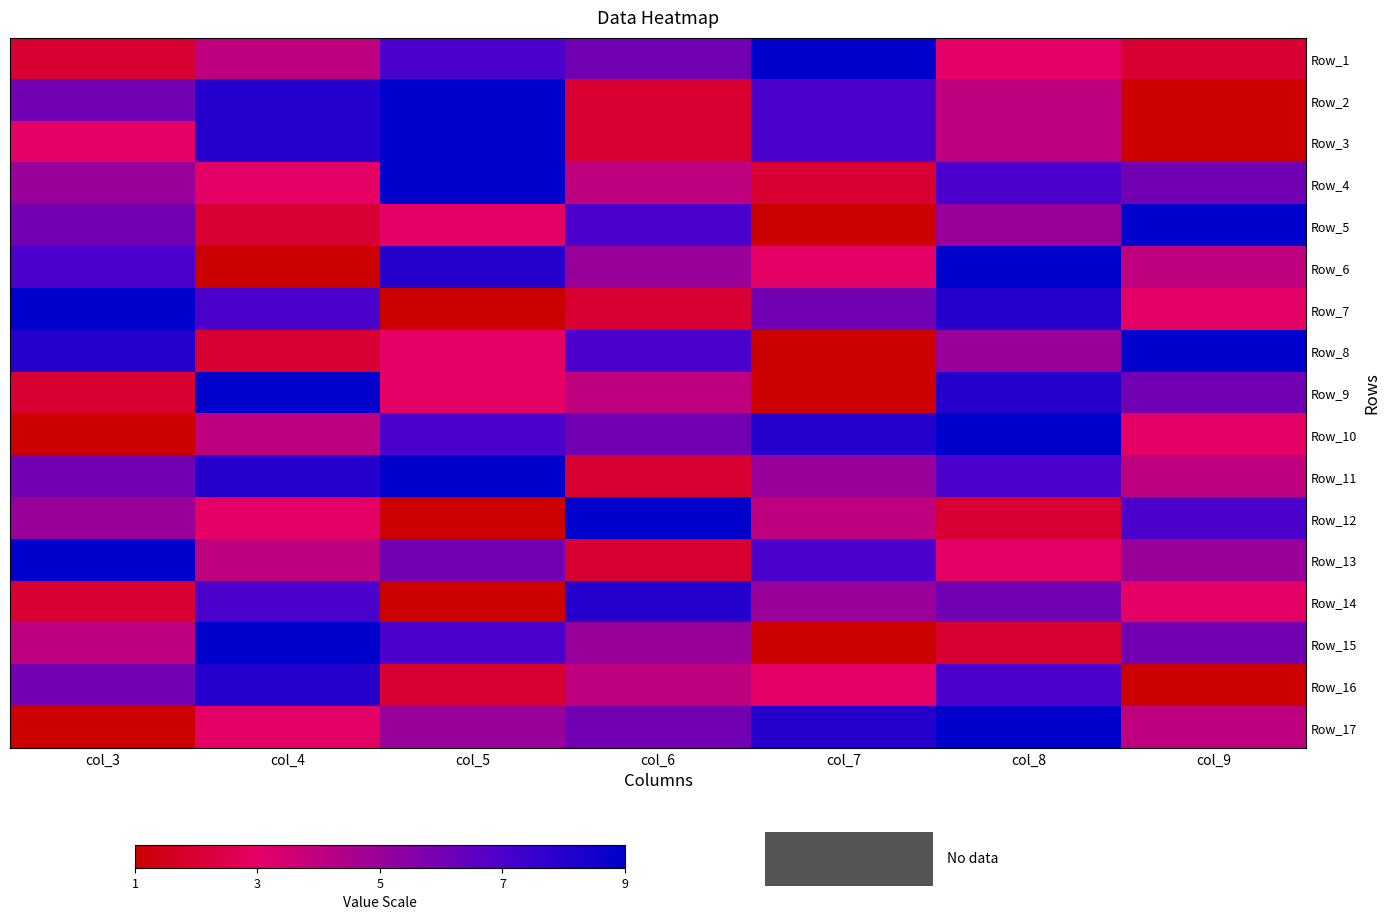

Reading left to right, what are all the values shown in this chart?

Row_1: col_3=2	col_4=4	col_5=7	col_6=6	col_7=9	col_8=3	col_9=2
Row_2: col_3=6	col_4=8	col_5=9	col_6=2	col_7=7	col_8=4	col_9=1
Row_3: col_3=3	col_4=8	col_5=9	col_6=2	col_7=7	col_8=4	col_9=1
Row_4: col_3=5	col_4=3	col_5=9	col_6=4	col_7=2	col_8=7	col_9=6
Row_5: col_3=6	col_4=2	col_5=3	col_6=7	col_7=1	col_8=5	col_9=9
Row_6: col_3=7	col_4=1	col_5=8	col_6=5	col_7=3	col_8=9	col_9=4
Row_7: col_3=9	col_4=7	col_5=1	col_6=2	col_7=6	col_8=8	col_9=3
Row_8: col_3=8	col_4=2	col_5=3	col_6=7	col_7=1	col_8=5	col_9=9
Row_9: col_3=2	col_4=9	col_5=3	col_6=4	col_7=1	col_8=8	col_9=6
Row_10: col_3=1	col_4=4	col_5=7	col_6=6	col_7=8	col_8=9	col_9=3
Row_11: col_3=6	col_4=8	col_5=9	col_6=2	col_7=5	col_8=7	col_9=4
Row_12: col_3=5	col_4=3	col_5=1	col_6=9	col_7=4	col_8=2	col_9=7
Row_13: col_3=9	col_4=4	col_5=6	col_6=2	col_7=7	col_8=3	col_9=5
Row_14: col_3=2	col_4=7	col_5=1	col_6=8	col_7=5	col_8=6	col_9=3
Row_15: col_3=4	col_4=9	col_5=7	col_6=5	col_7=1	col_8=2	col_9=6
Row_16: col_3=6	col_4=8	col_5=2	col_6=4	col_7=3	col_8=7	col_9=1
Row_17: col_3=1	col_4=3	col_5=5	col_6=6	col_7=8	col_8=9	col_9=4